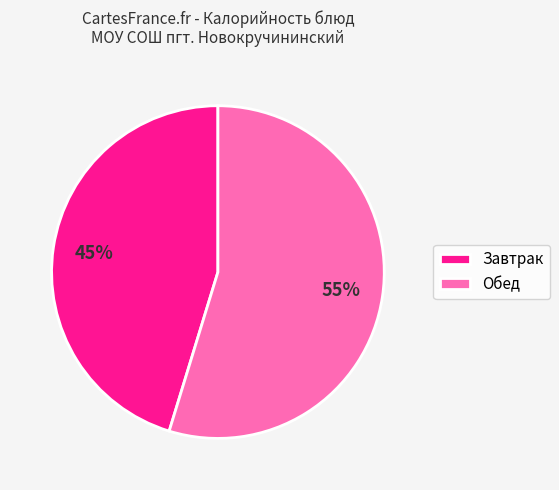

Is there a majority slice in this chart?

Yes